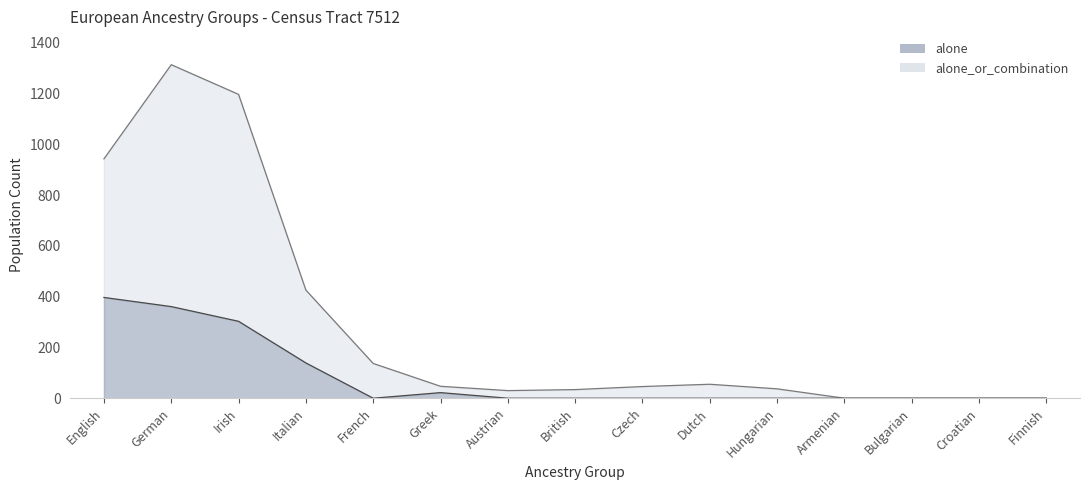

Rank the series at Italian from highest to lowest value.

alone_or_combination, alone